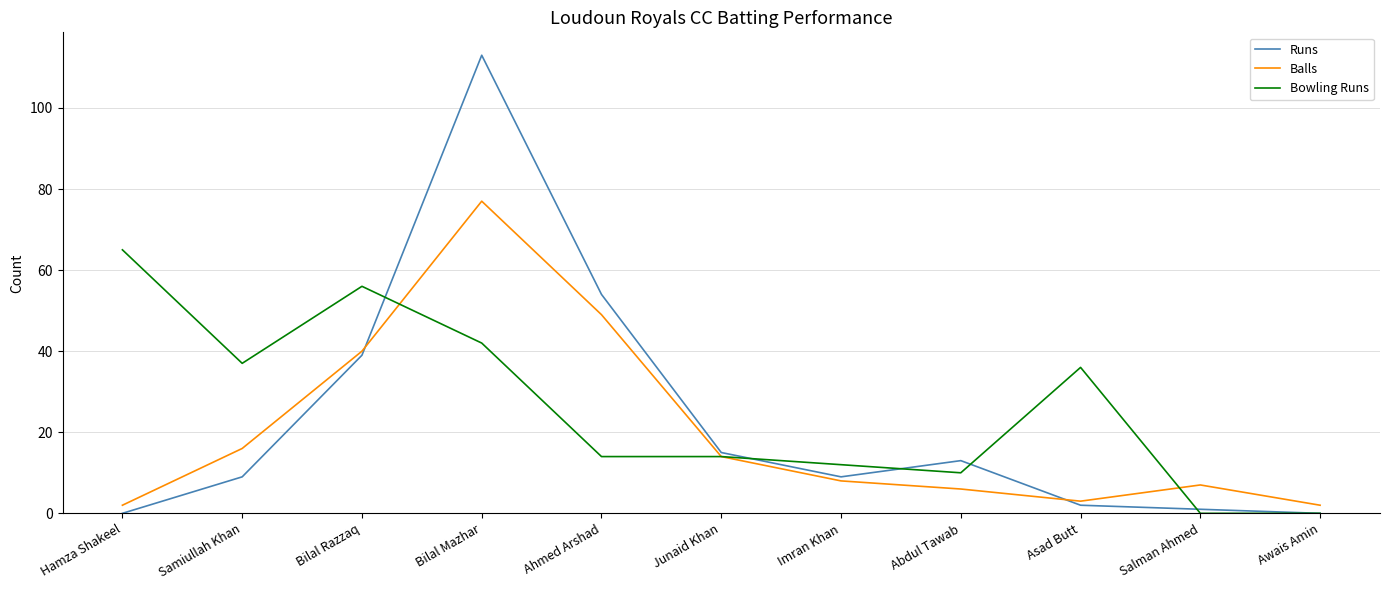

What is the difference between the highest and lowest values at Asad Butt?

34